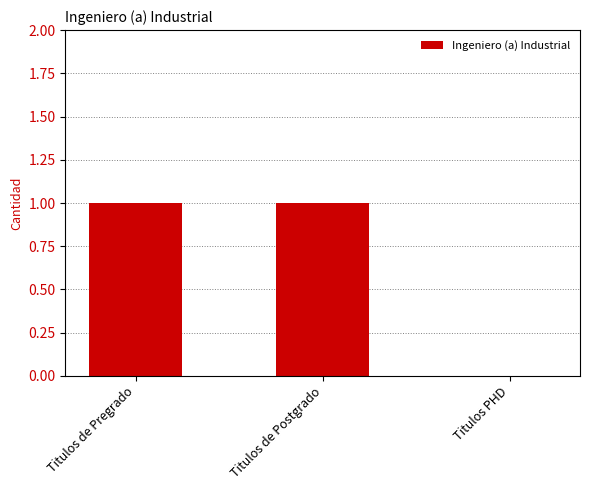

The chart shows a value of 1 at Titulos de Postgrado. True or false?

True